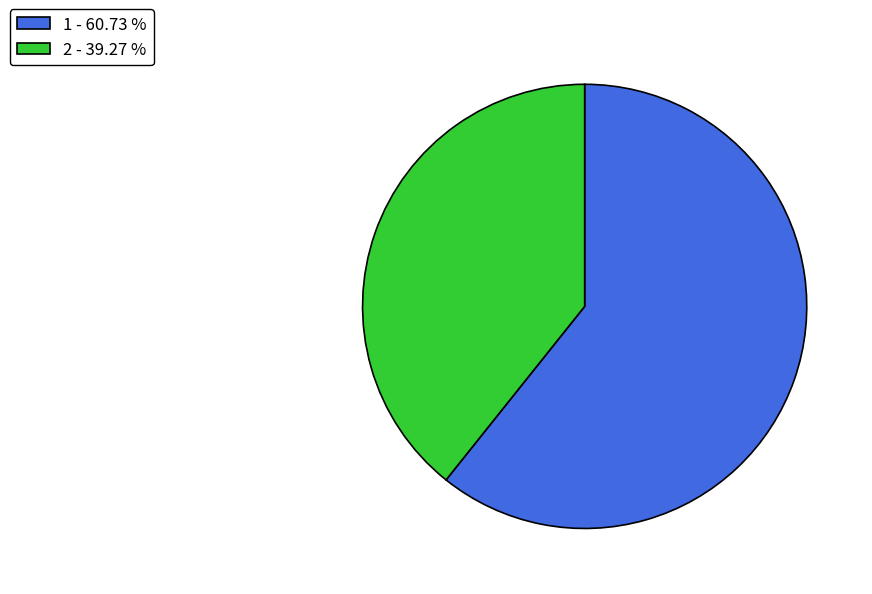

What is the largest slice in the pie chart?

1